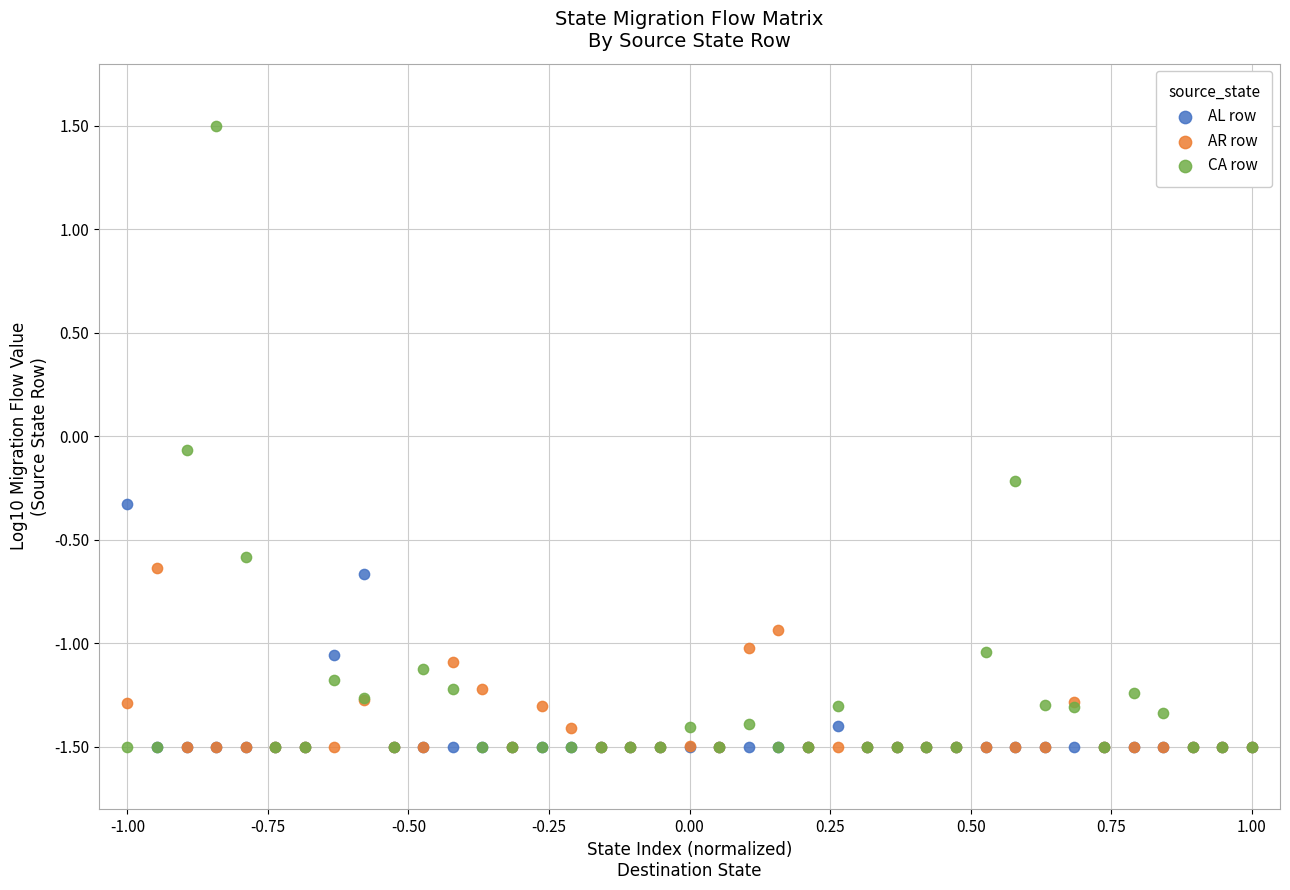

In the AL row series, what Y value is closest to 0?

-0.3